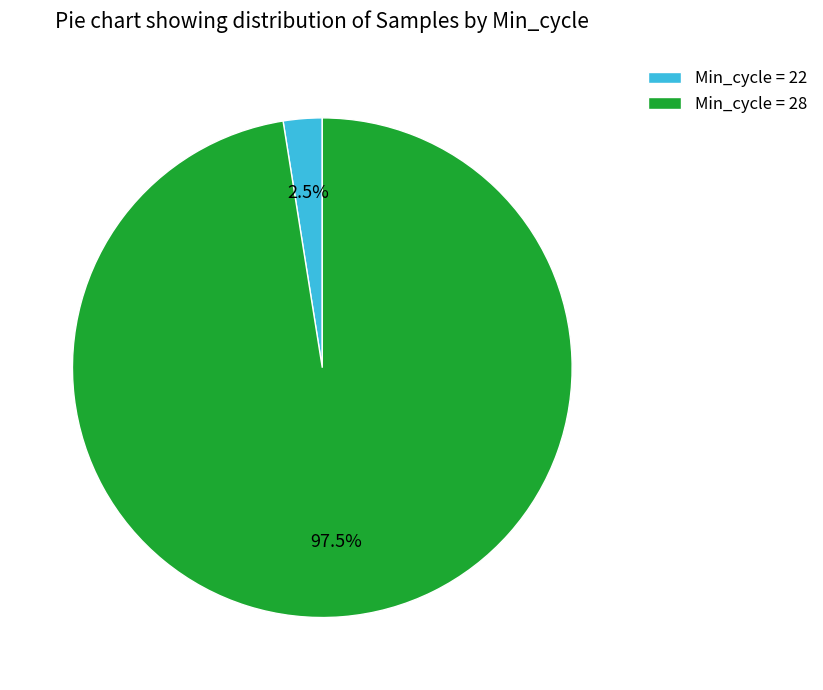

What percentage is NOT represented by Min_cycle = 22?

97.5%